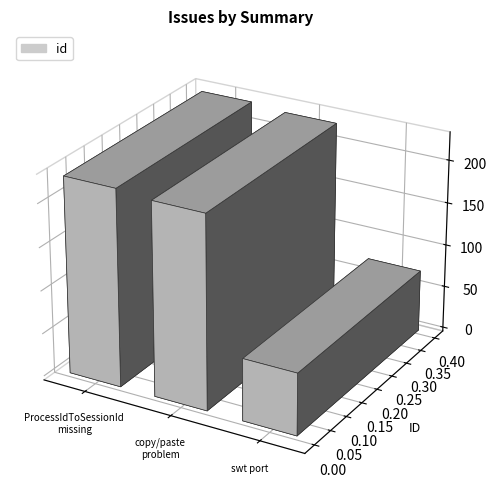

What is the difference between the maximum and minimum values?

156